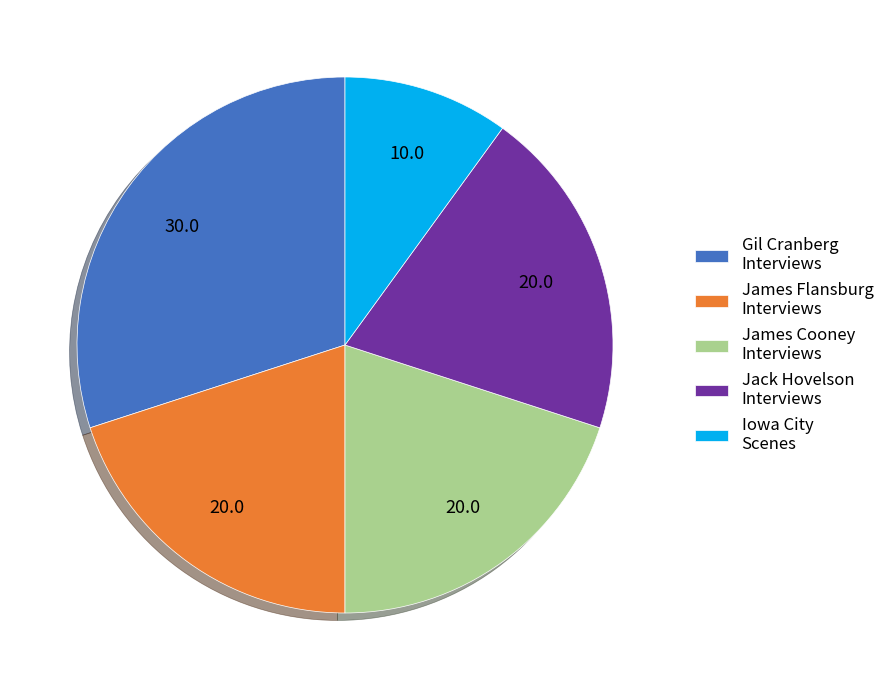

How many slices are in this pie chart?

5